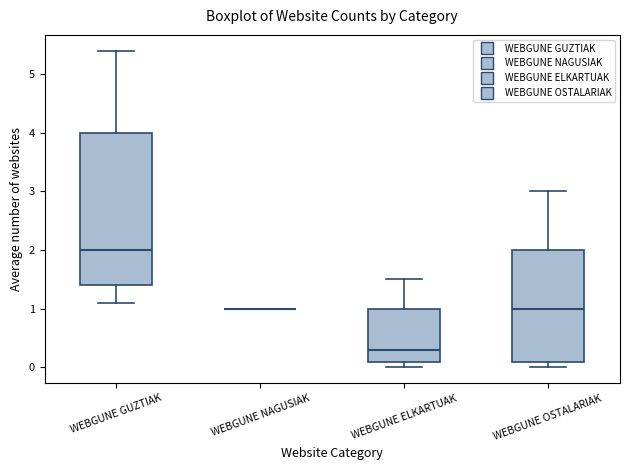

Which box is the tallest, from its lower edge to its upper edge?

WEBGUNE GUZTIAK